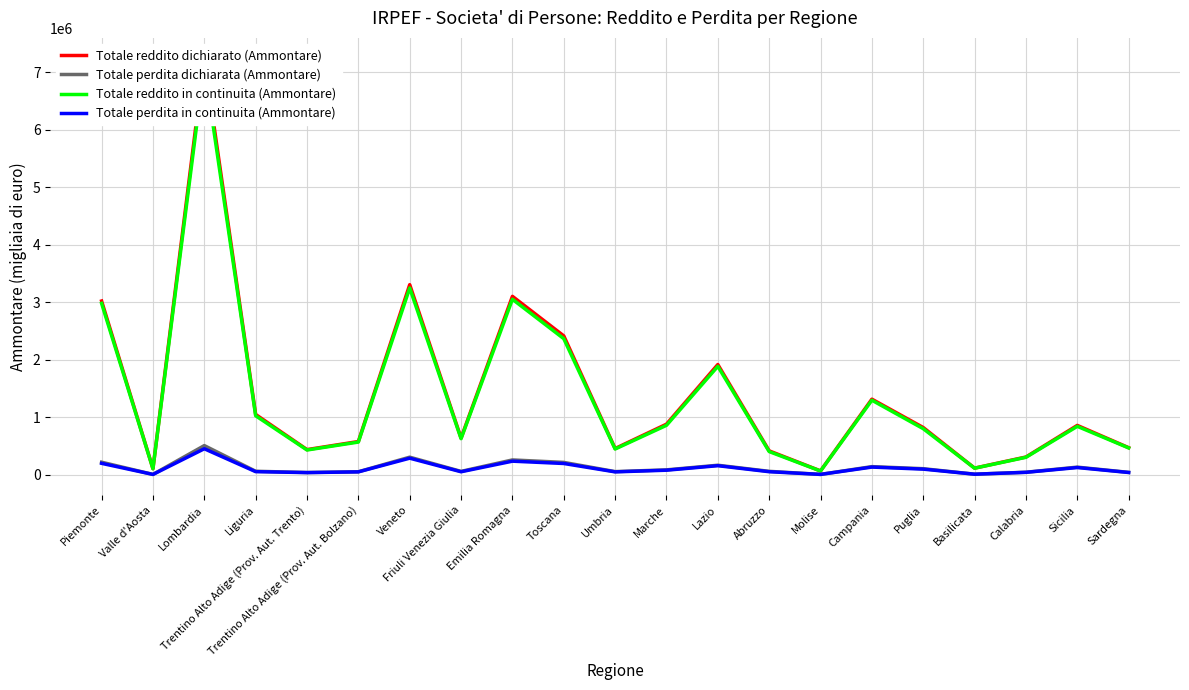

Count the number of data series in this chart.

4